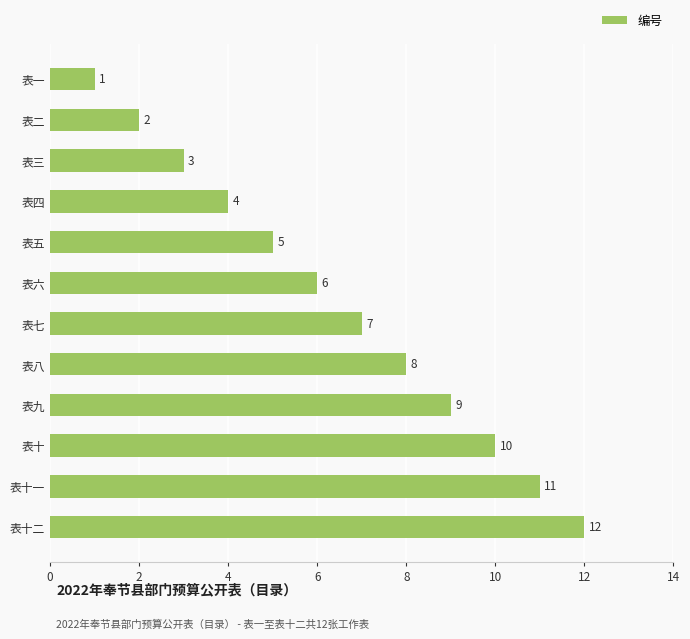

List the labels in order of value, largest first.

表十二, 表十一, 表十, 表九, 表八, 表七, 表六, 表五, 表四, 表三, 表二, 表一